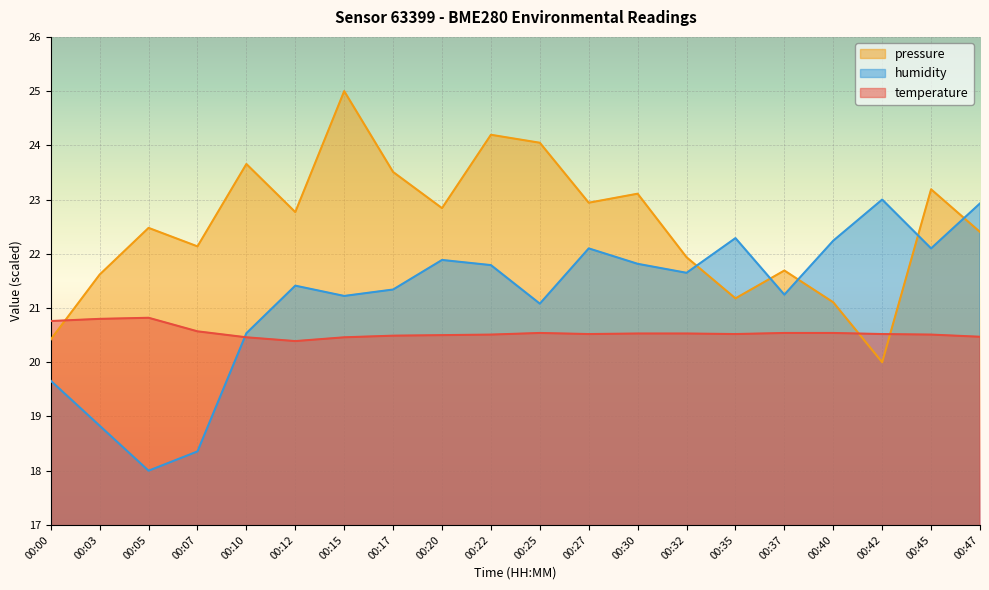

The value of humidity at 00:17 is 21.3. True or false?

True